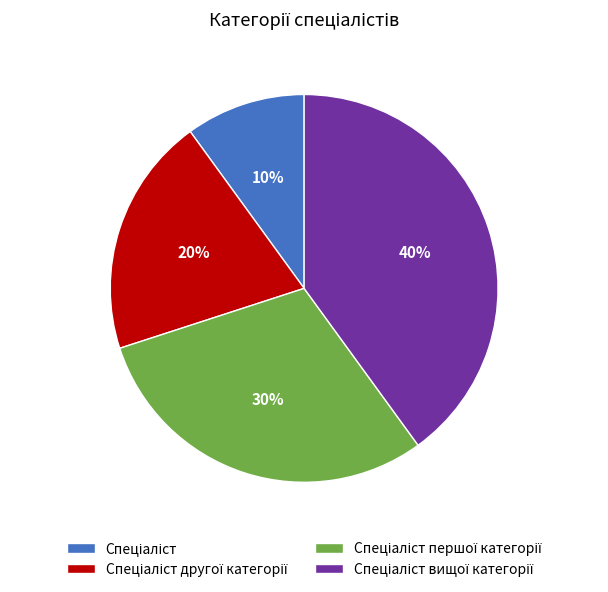

Is there any slice that represents more than half of the pie?

No